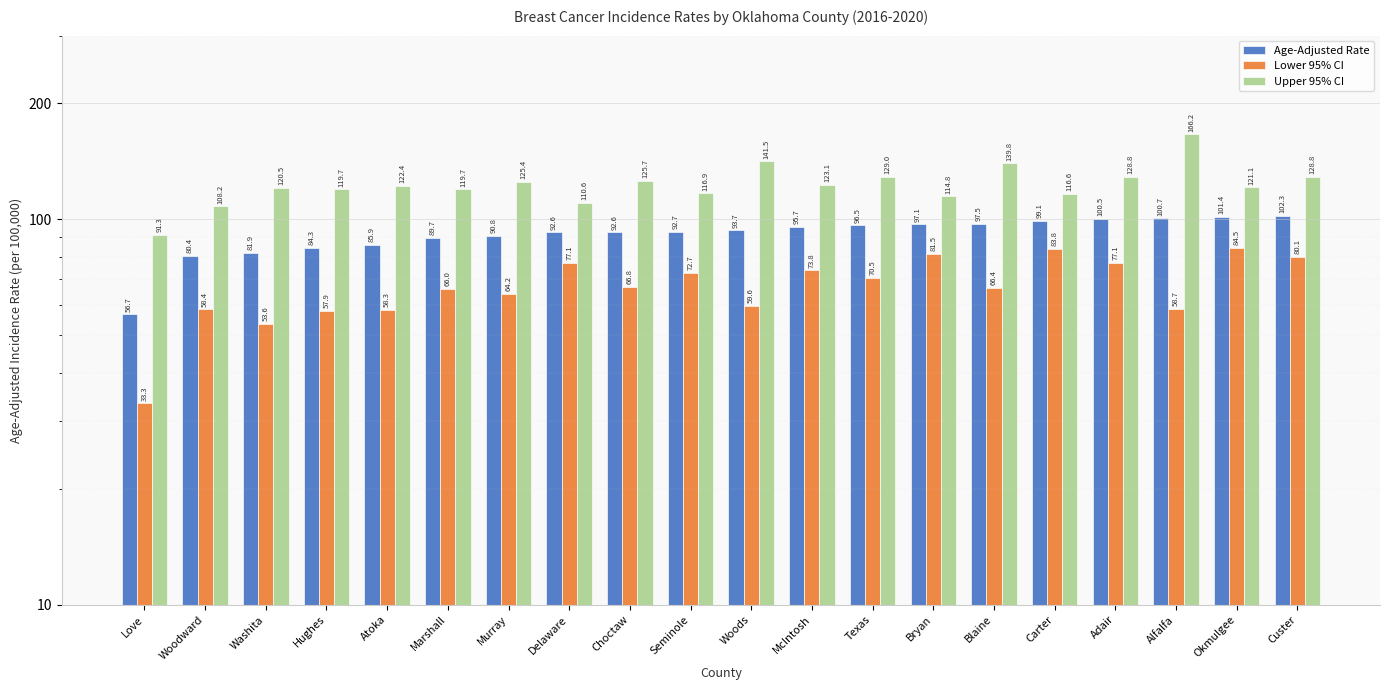

Which category has the highest value across all series?

Alfalfa